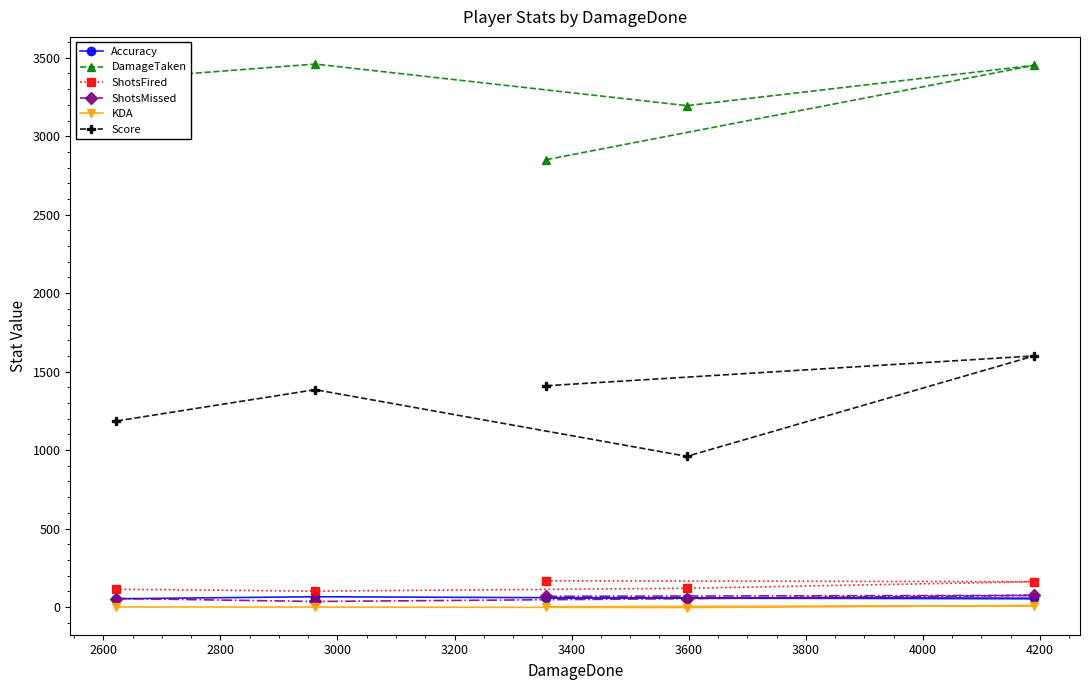

What is the maximum value shown in the chart?

3460.0